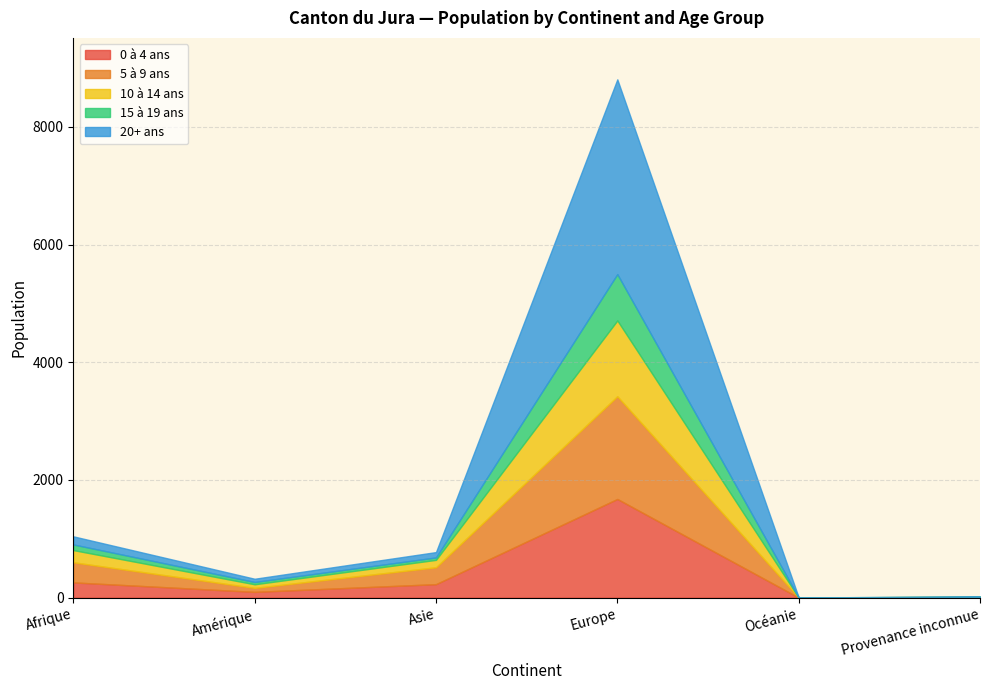

Which series ends up on top after the final intersection of 20+ ans and 10 à 14 ans?

20+ ans